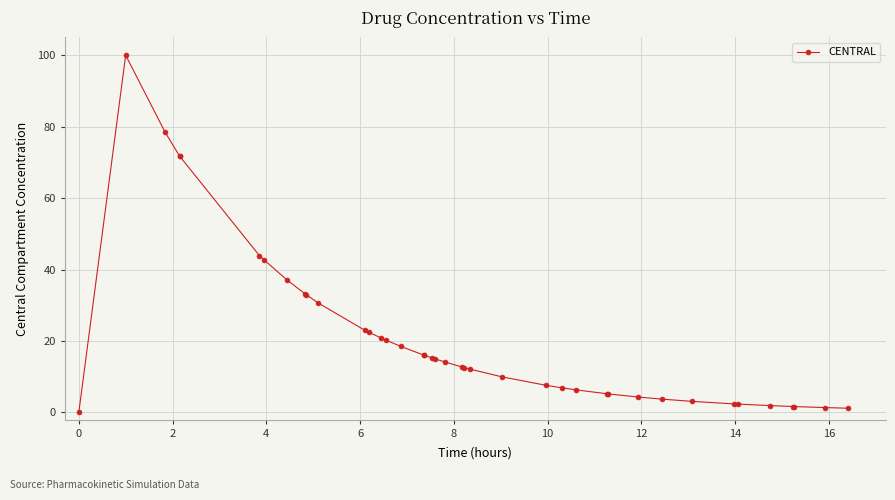

Count the number of categories in the chart.

40